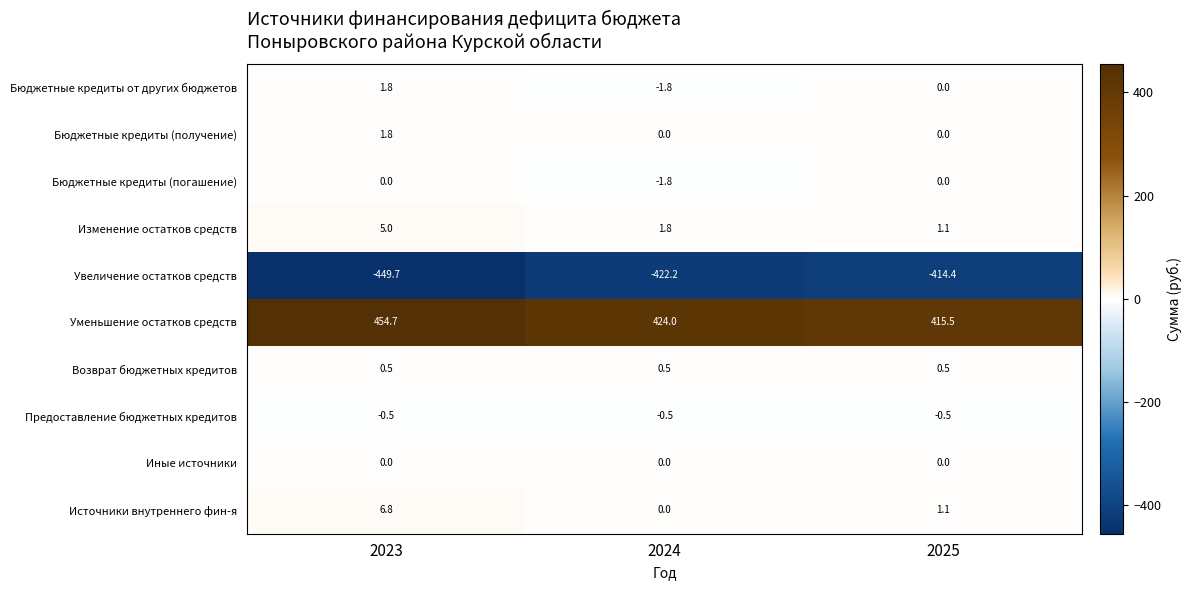

Reading left to right, transcribe all the data shown in this chart.

Бюджетные кредиты от других бюджетов: 2023=1.8	2024=-1.8	2025=0.0
Бюджетные кредиты (получение): 2023=1.8	2024=0.0	2025=0.0
Бюджетные кредиты (погашение): 2023=0.0	2024=-1.8	2025=0.0
Изменение остатков средств: 2023=5.0	2024=1.8	2025=1.1
Увеличение остатков средств: 2023=-449.7	2024=-422.2	2025=-414.4
Уменьшение остатков средств: 2023=454.7	2024=424.0	2025=415.5
Возврат бюджетных кредитов: 2023=0.5	2024=0.5	2025=0.5
Предоставление бюджетных кредитов: 2023=-0.5	2024=-0.5	2025=-0.5
Иные источники: 2023=0.0	2024=0.0	2025=0.0
Источники внутреннего фин-я: 2023=6.8	2024=0.0	2025=1.1